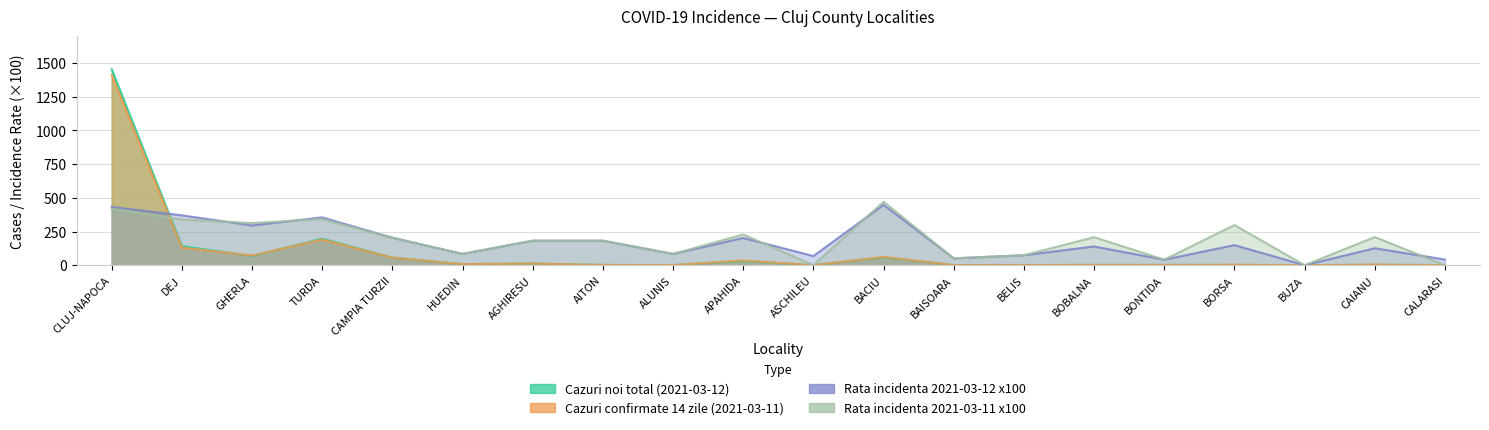

The Rata incidenta 2021-03-11 x100 series shows 106 at BOBALNA. True or false?

False